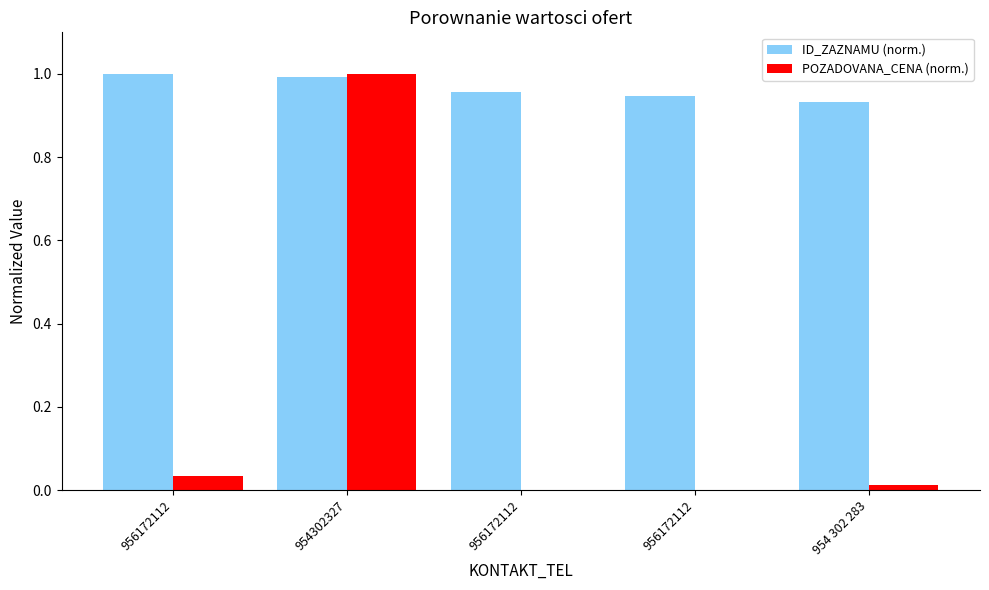

What is the sum of all POZADOVANA_CENA (norm.) values?

1.0